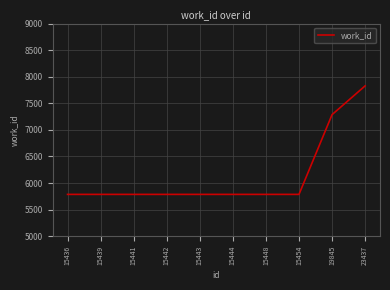

What is the difference between the maximum and minimum values?

2041